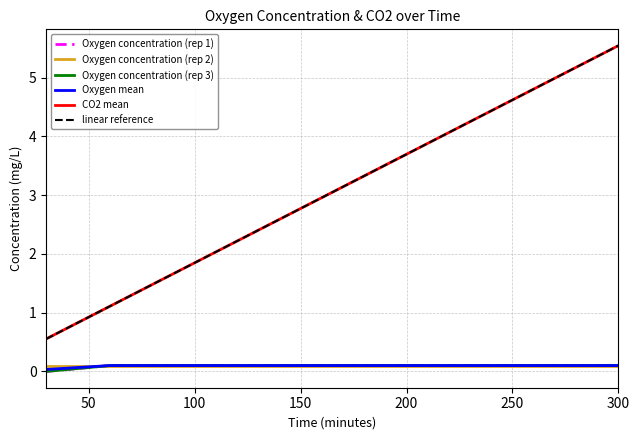

How many lines are shown in the chart?

6